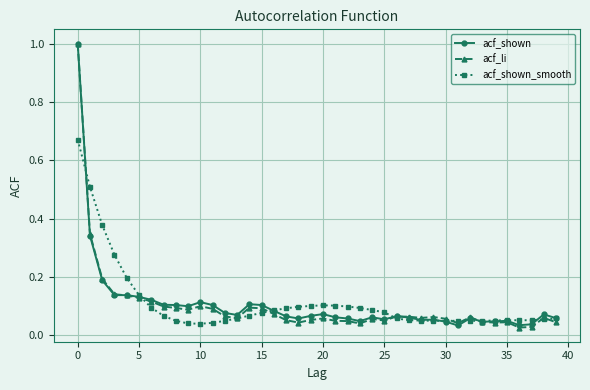

What is the maximum value for acf_shown?

1.0